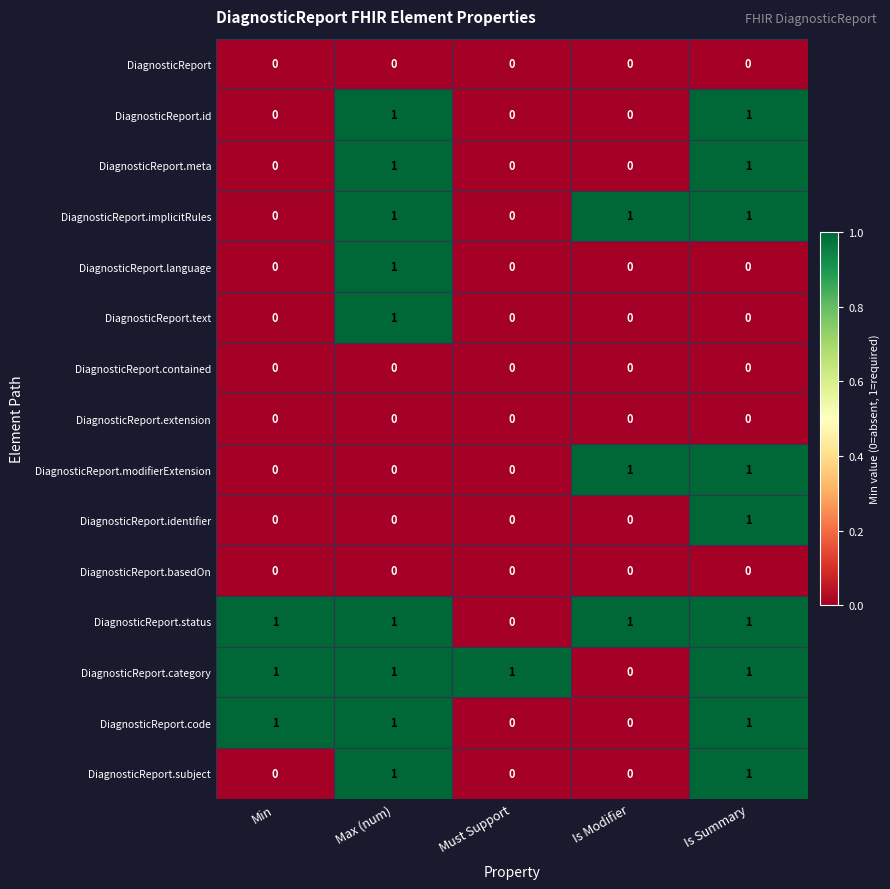

The DiagnosticReport.identifier series shows -1 at Min. True or false?

False